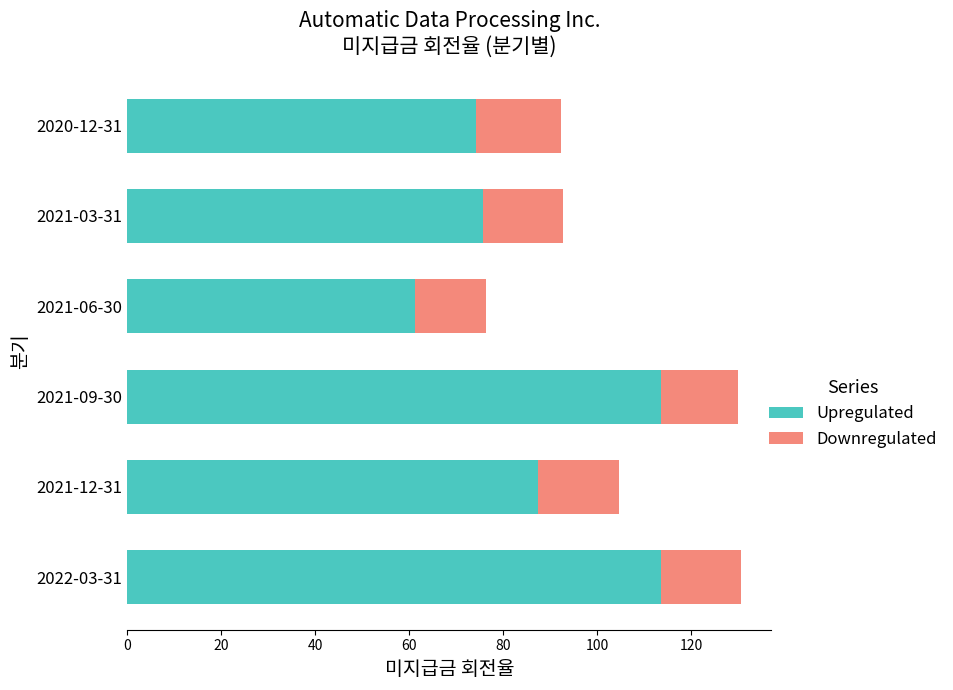

Is it true that Upregulated equals 36.4 at 2021-06-30?

False